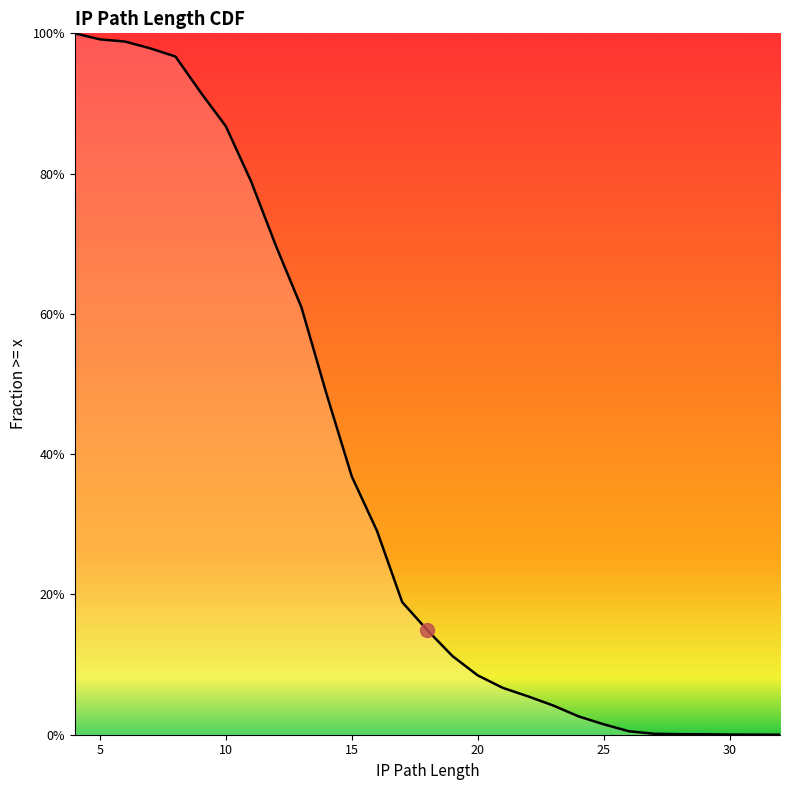

What is the difference between the maximum and second lowest values?

1.0